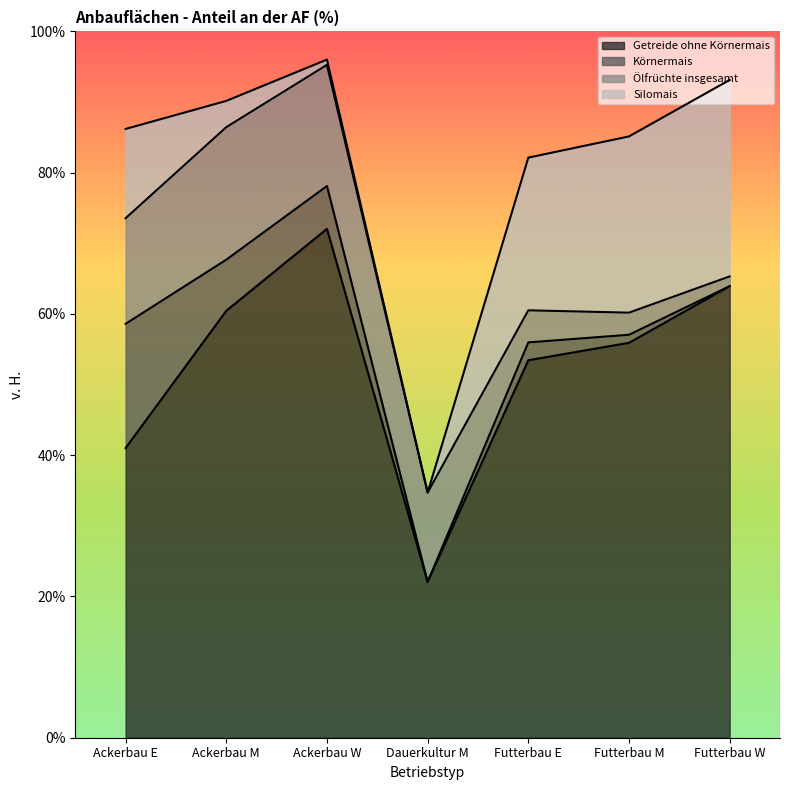

True or false: Ölfrüchte insgesamt has more than 2 points higher than both neighbors.

False